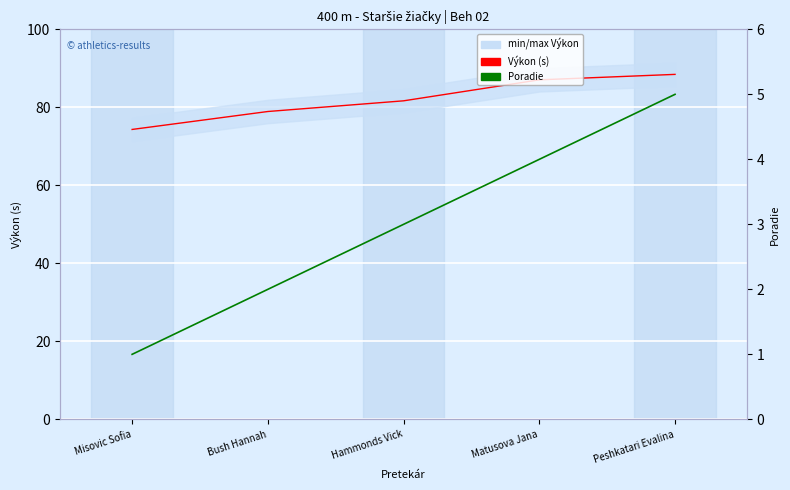

What is the total value across all series at Matusova Jana?

91.0